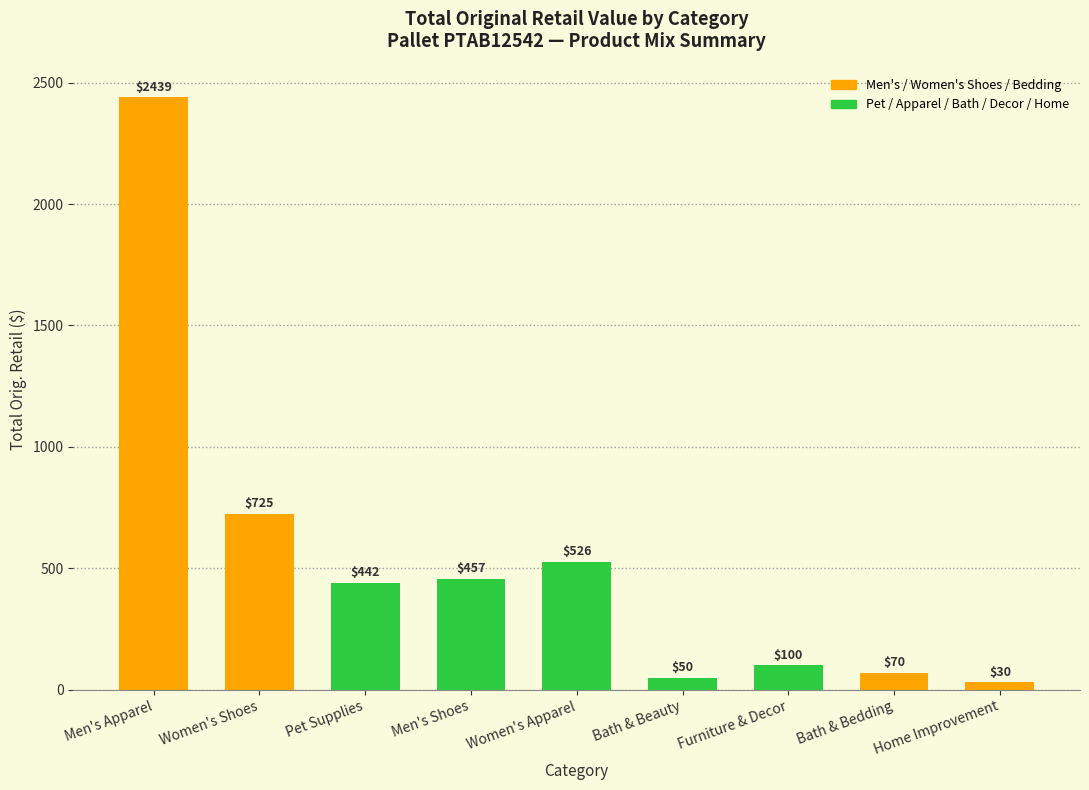

Is it true that the value at Men's Shoes is 457.0?

True